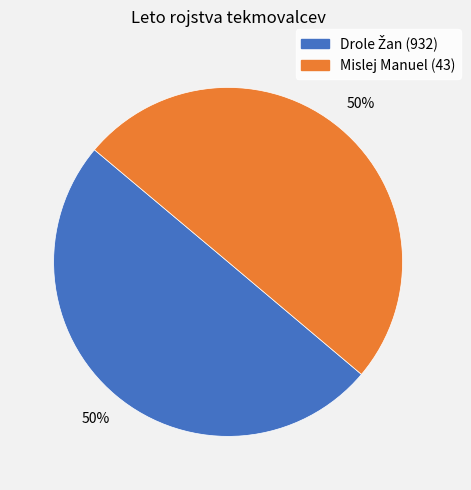

What percentage is the Mislej Manuel (43) slice, to the nearest percent?

50%